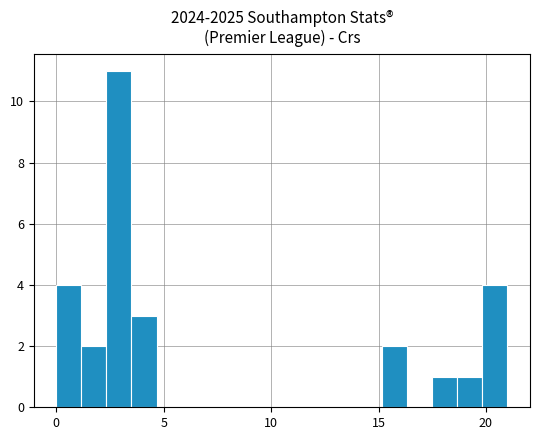

Read against the x-axis, roughly where is the centre of the tallest bar?

3.0